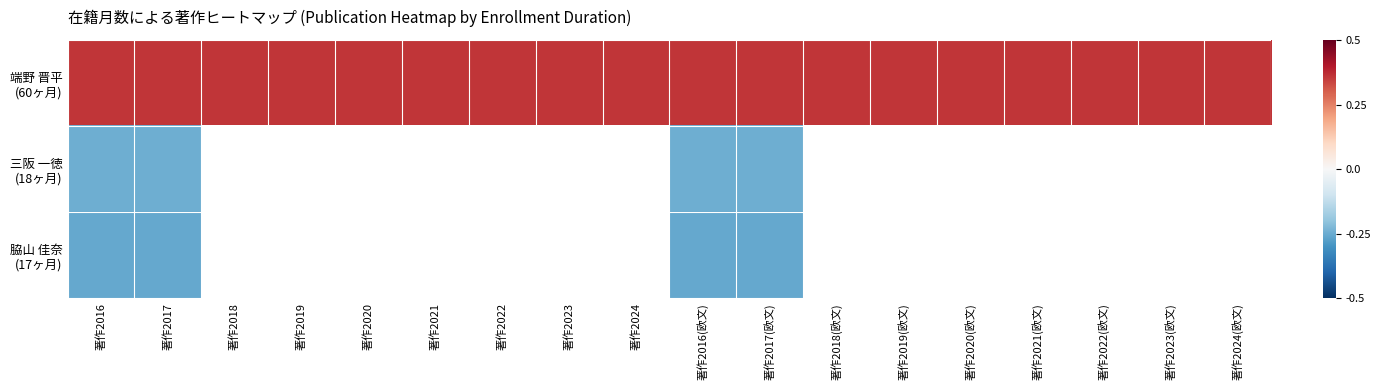

The value of 三阪 一徳 (18ヶ月) at 著作2017(欧文) is -0.1. True or false?

False